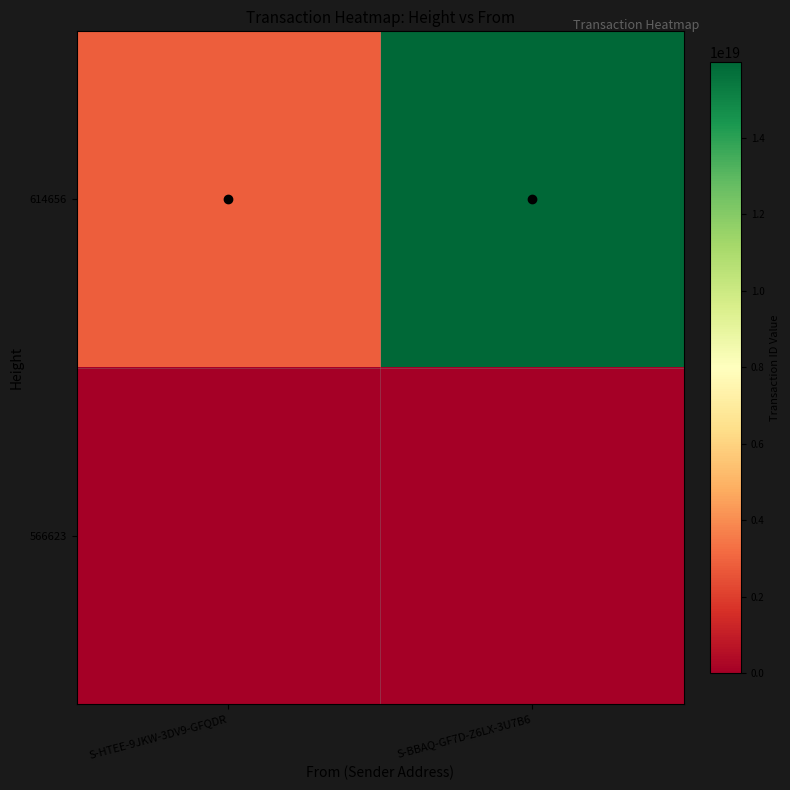

Reading right to left, list all the values displayed in this chart.

614656: S-BBAQ-GF7D-Z6LX-3U7B6=15982924029215375360	S-HTEE-9JKW-3DV9-GFQDR=2837840799489896960
566623: S-BBAQ-GF7D-Z6LX-3U7B6=0	S-HTEE-9JKW-3DV9-GFQDR=0